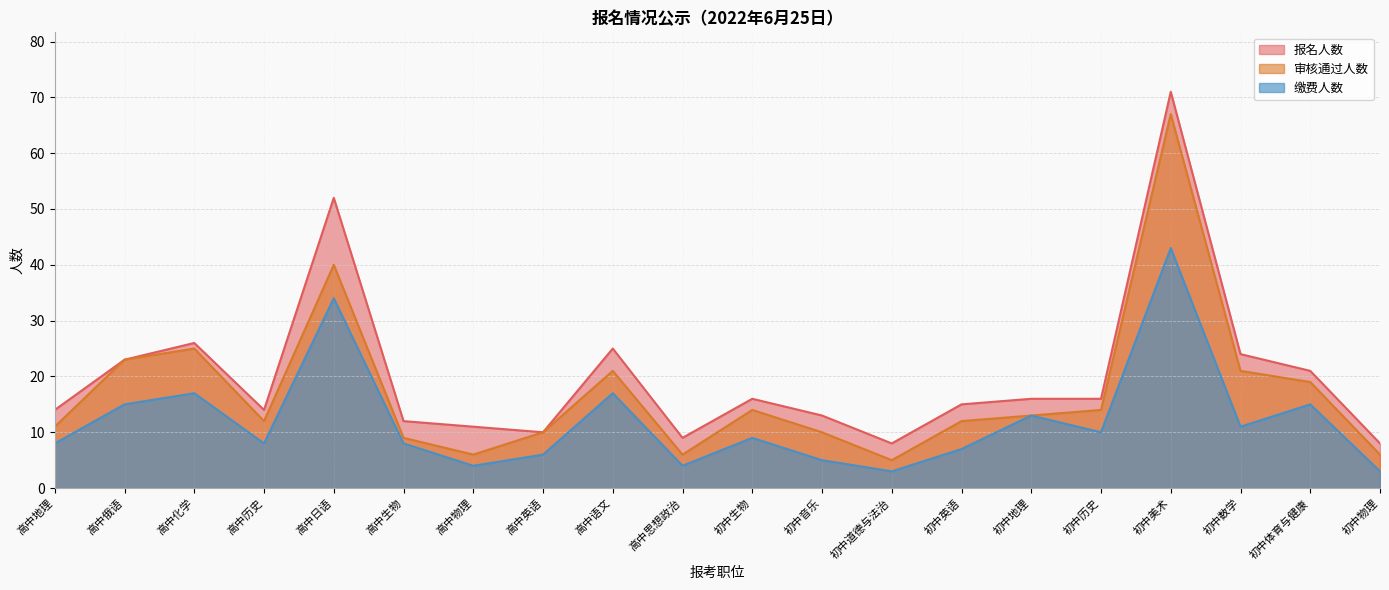

Reading left to right, transcribe all the data shown in this chart.

报名人数: 14	23	26	14	52	12	11	10	25	9	16	13	8	15	16	16	71	24	21	8
审核通过人数: 11	23	25	12	40	9	6	10	21	6	14	10	5	12	13	14	67	21	19	6
缴费人数: 8	15	17	8	34	8	4	6	17	4	9	5	3	7	13	10	43	11	15	3